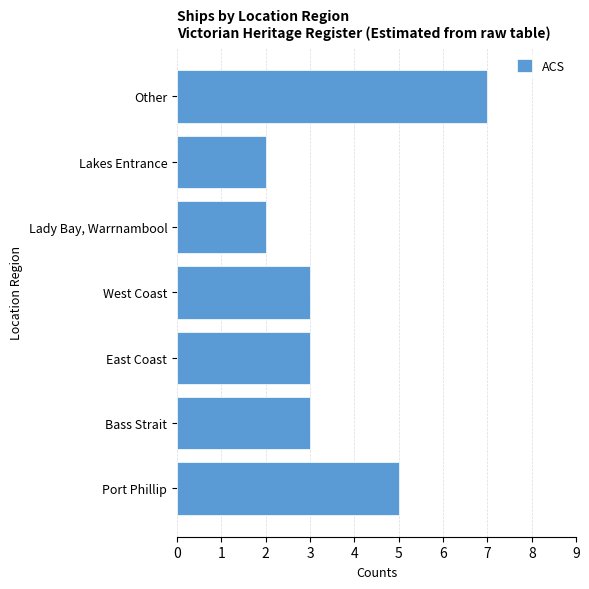

What is the change in value from Port Phillip to Other?

+2